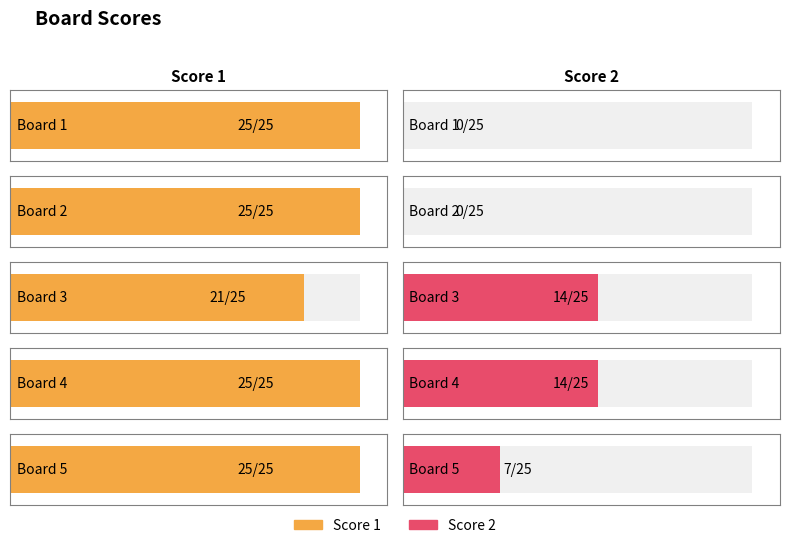

Which label corresponds to the largest value in the chart?

Board 1